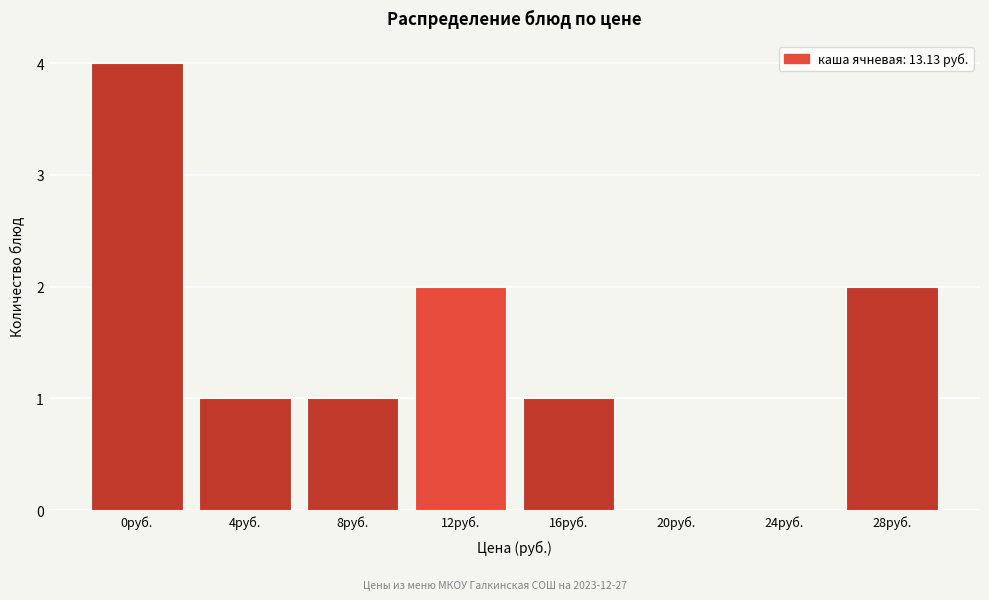

Reading right to left, what are all the values shown in this chart?

28руб.=2	24руб.=0	20руб.=0	16руб.=1	12руб.=2	8руб.=1	4руб.=1	0руб.=4